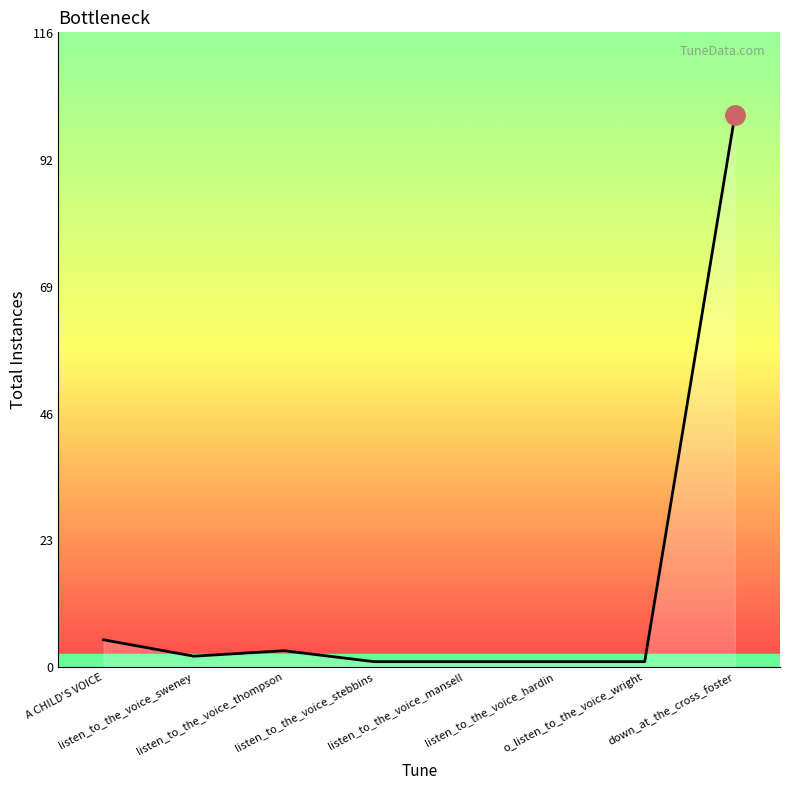

What is the greatest value displayed?

101